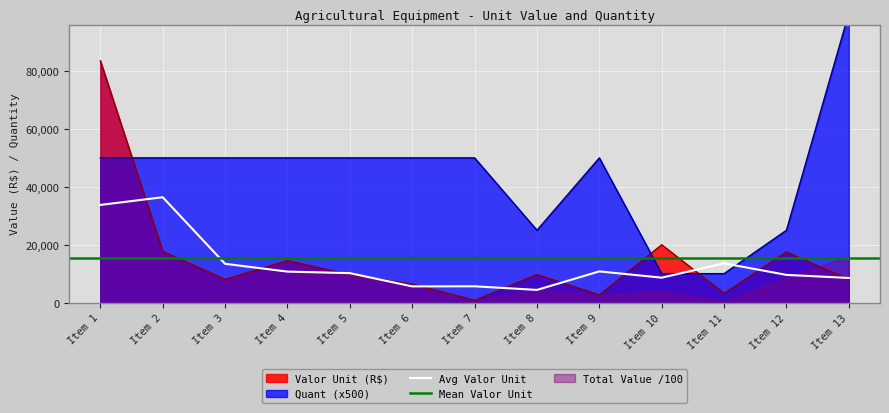

What is the value of the Quant point at the 13th from the left?

100000.0